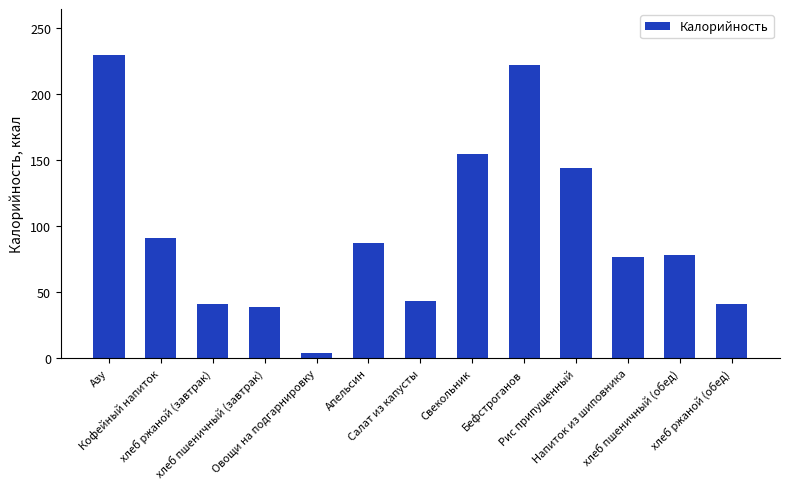

What is the label of the 5th bar from the right?

Бефстроганов